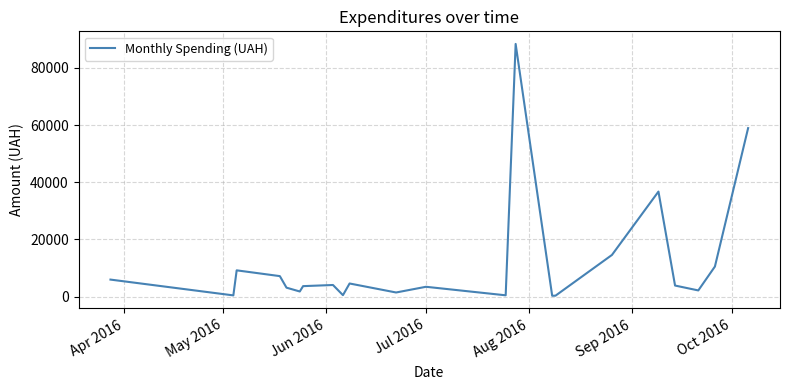

What is the difference between the maximum and minimum values?

88110.5